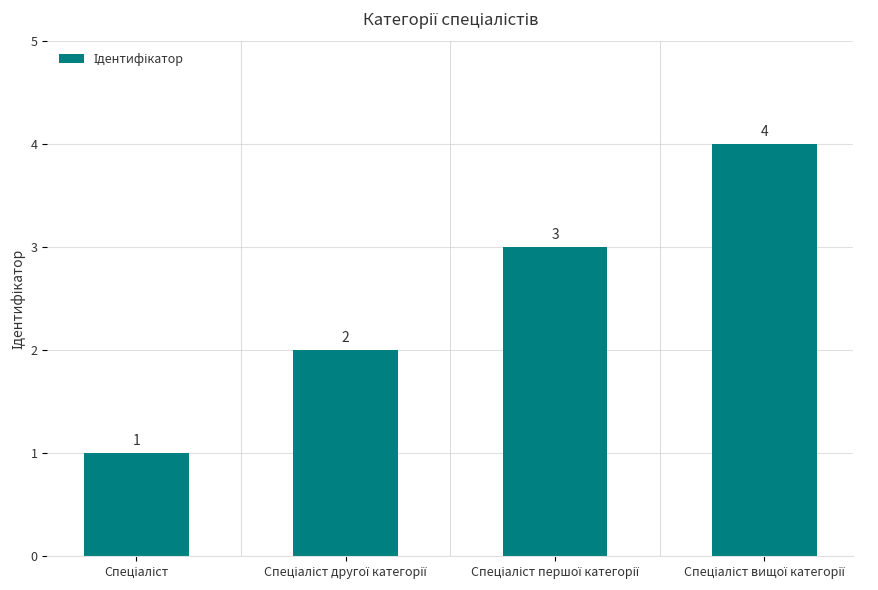

How many values are below 3?

2